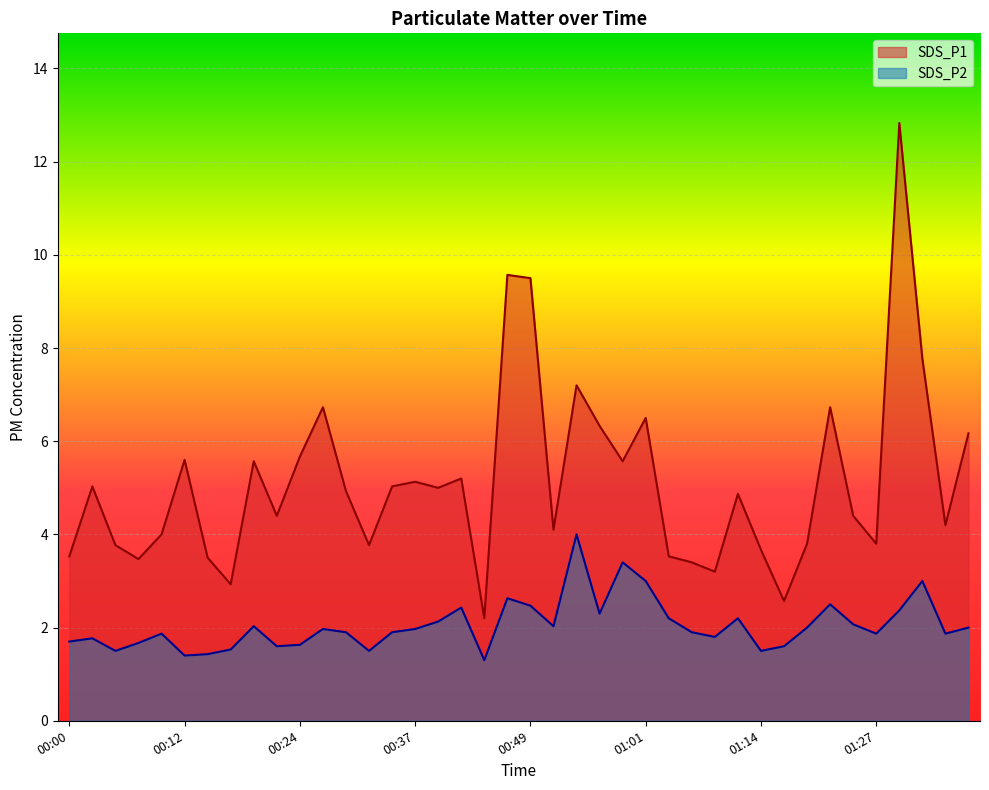

List the labels in order of SDS_P2 value, smallest first.

00:44, 00:12, 00:14, 00:05, 00:32, 01:14, 00:17, 00:22, 01:16, 00:24, 00:07, 00:00, 00:02, 01:09, 00:10, 01:27, 01:34, 00:29, 00:34, 01:06, 00:27, 00:37, 01:19, 01:37, 00:19, 00:51, 01:24, 00:39, 01:04, 01:11, 00:56, 01:29, 00:42, 00:49, 01:22, 00:46, 01:01, 01:32, 00:59, 00:54